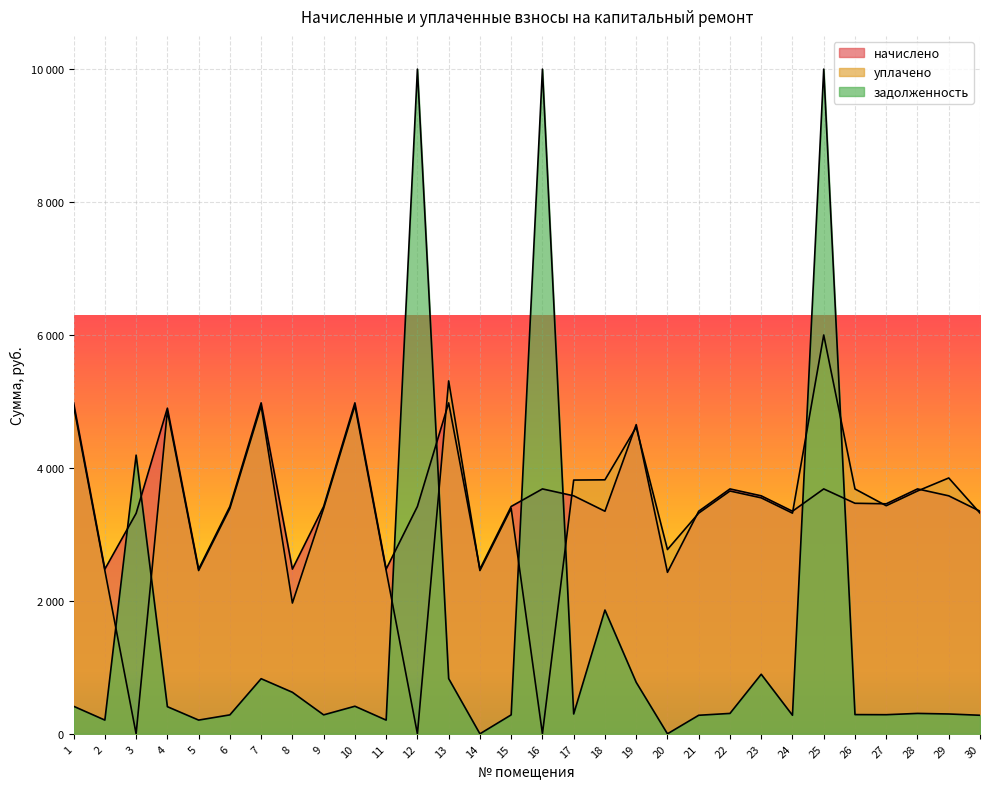

True or false: начислено has a value of 3348.6 at 30.

True